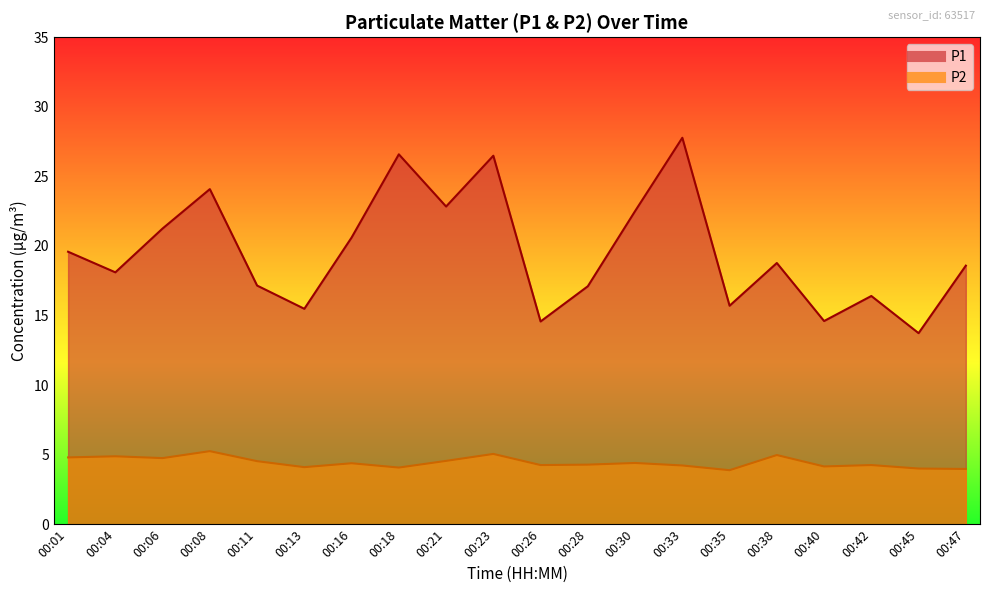

How many lines are shown in the chart?

2